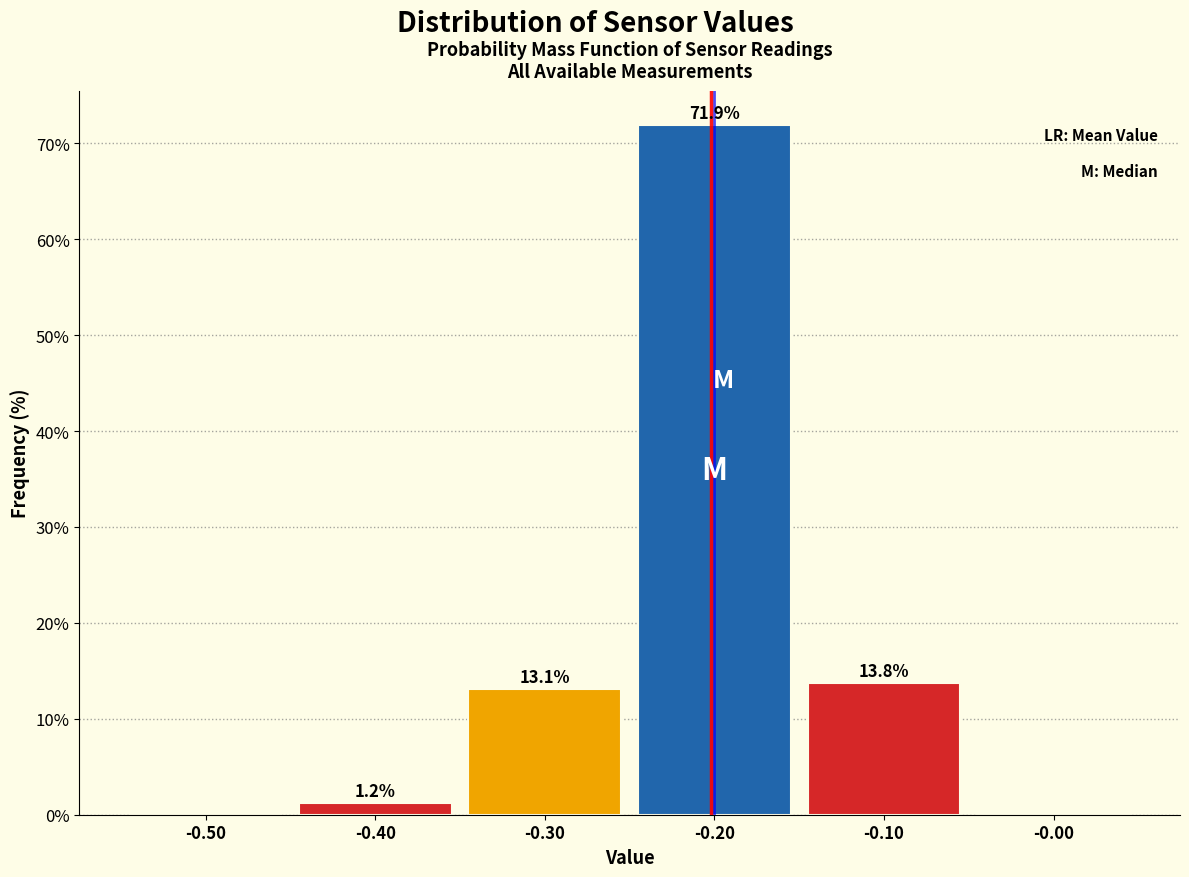

Which range on the x-axis has the tallest bar?

-0.25 to -0.15